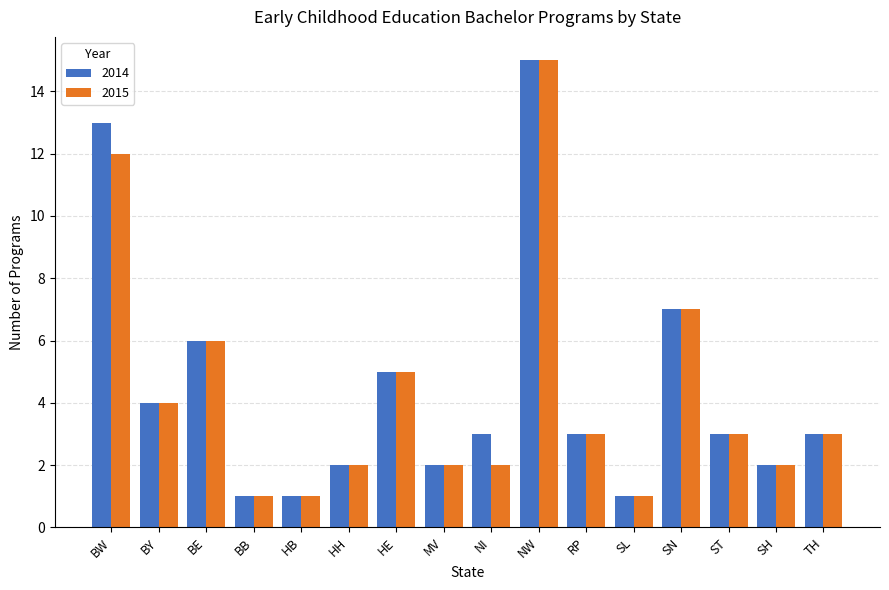

How many series are shown in this chart?

2